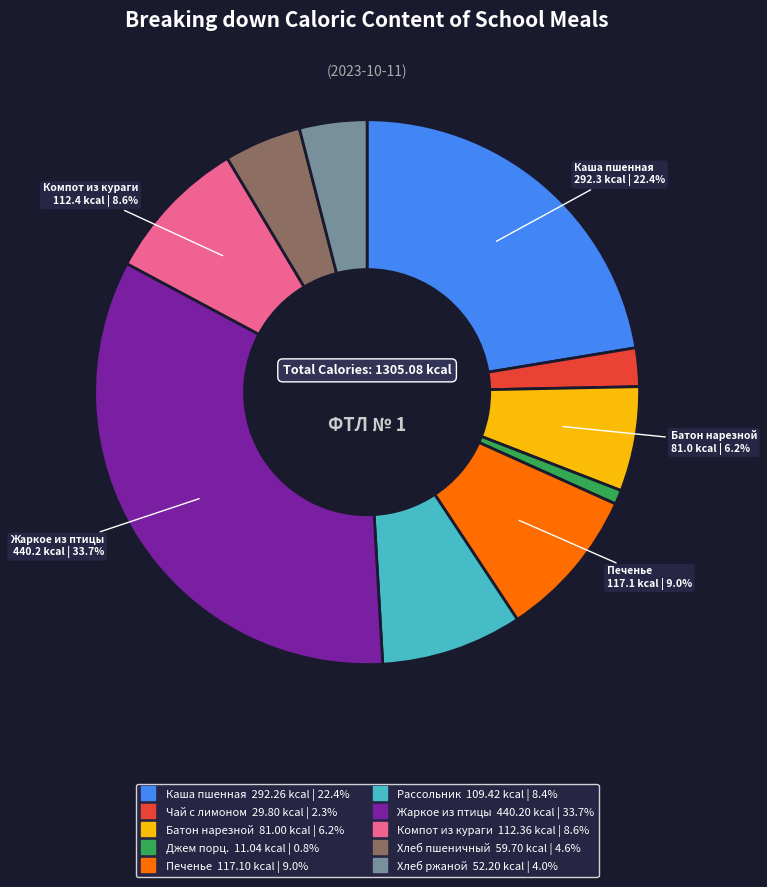

Is there any slice that represents more than half of the pie?

No